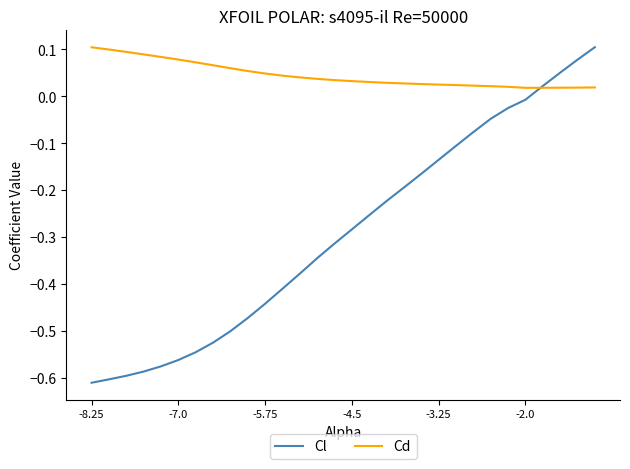

Which series has the widest spread of values?

Cl